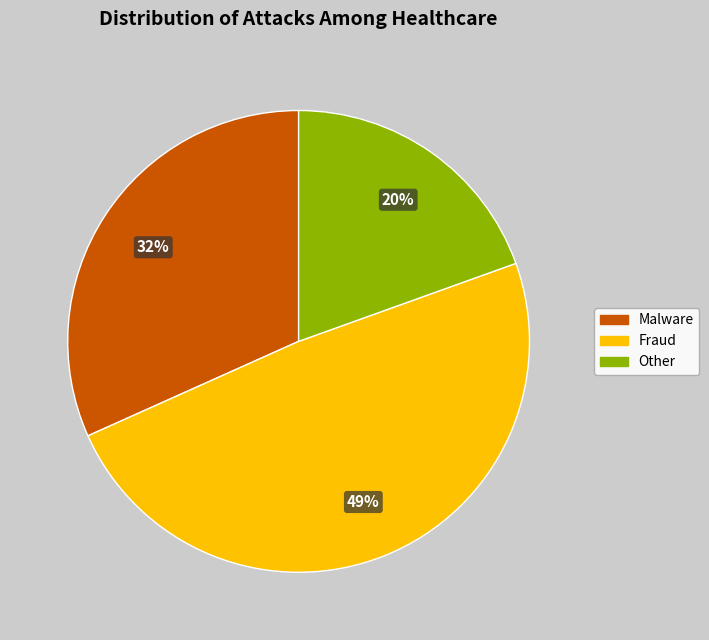

Is it true that Fraud is 49% of the pie?

True